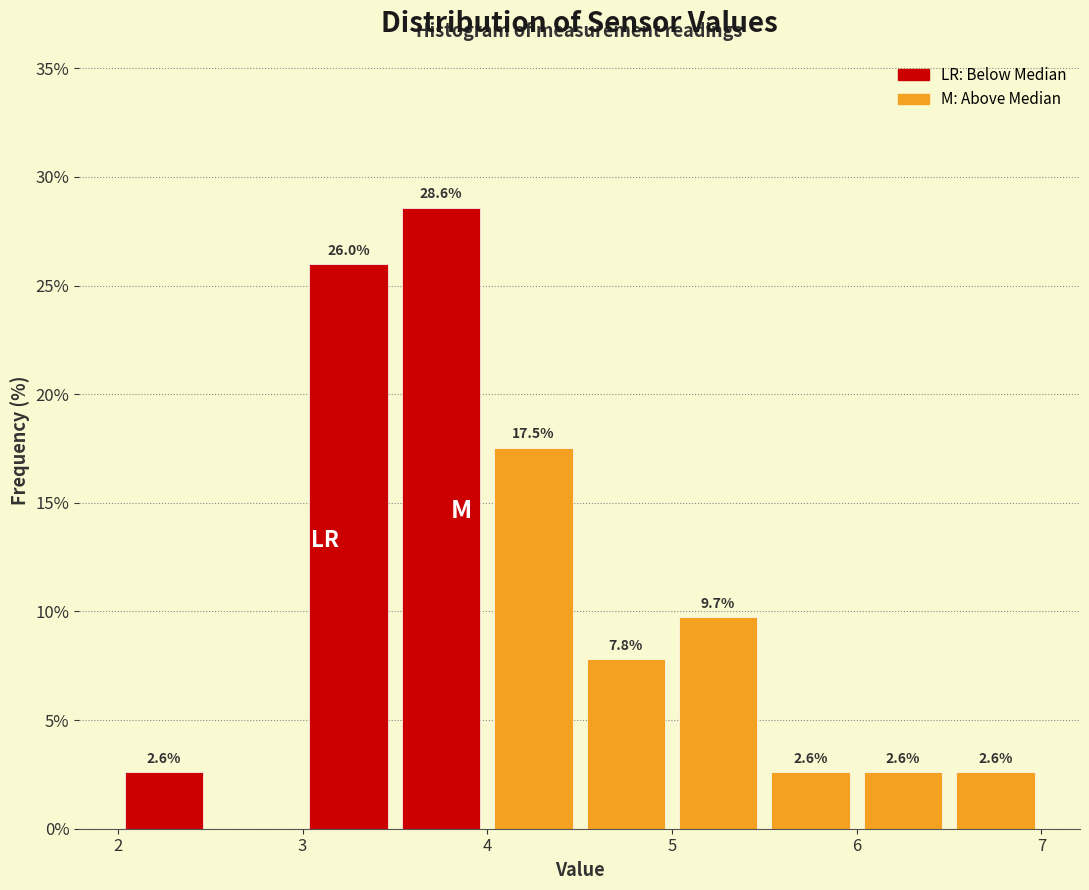

Which range on the x-axis has the tallest bar?

3.5 to 4.0